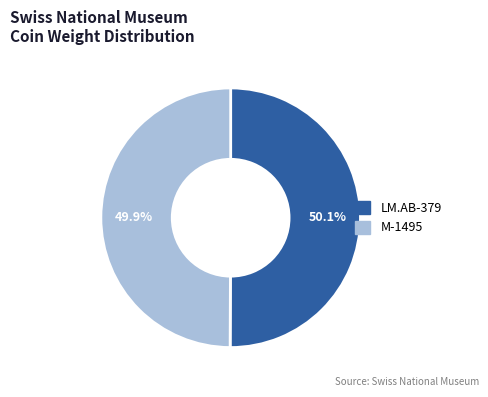

To the nearest percent, what percentage of the pie is LM.AB-379?

50%